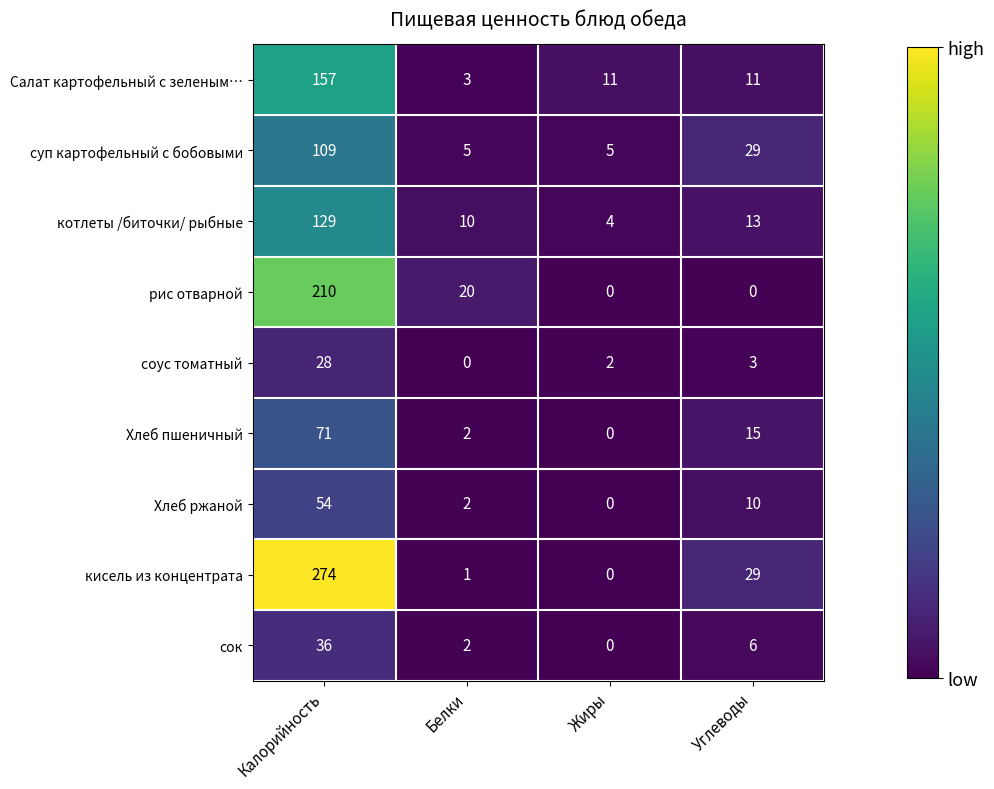

What is the maximum value shown in the chart?

274